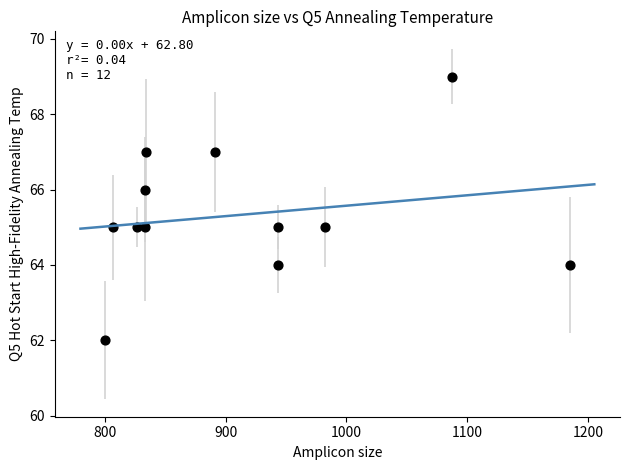

What is the range of X values (max minus min)?

385